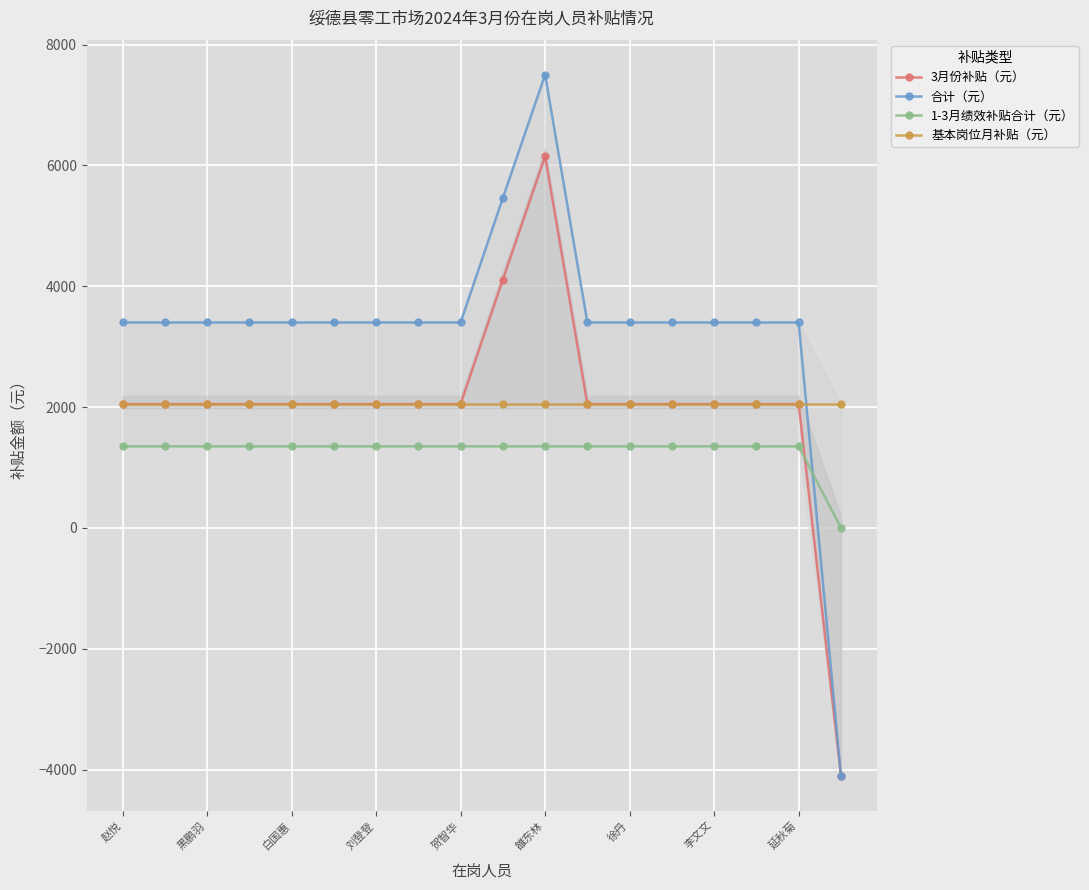

Reading left to right, transcribe all the data shown in this chart.

3月份补贴（元）: 2050	2050	2050	2050	2050	2050	2050	2050	2050	4110	6150	2050	2050	2050	2050	2050	2050	-4100
合计（元）: 3400	3400	3400	3400	3400	3400	3400	3400	3400	5460	7500	3400	3400	3400	3400	3400	3400	-4100
1-3月绩效补贴合计（元）: 1350	1350	1350	1350	1350	1350	1350	1350	1350	1350	1350	1350	1350	1350	1350	1350	1350	0
基本岗位月补贴（元）: 2050	2050	2050	2050	2050	2050	2050	2050	2050	2050	2050	2050	2050	2050	2050	2050	2050	2050